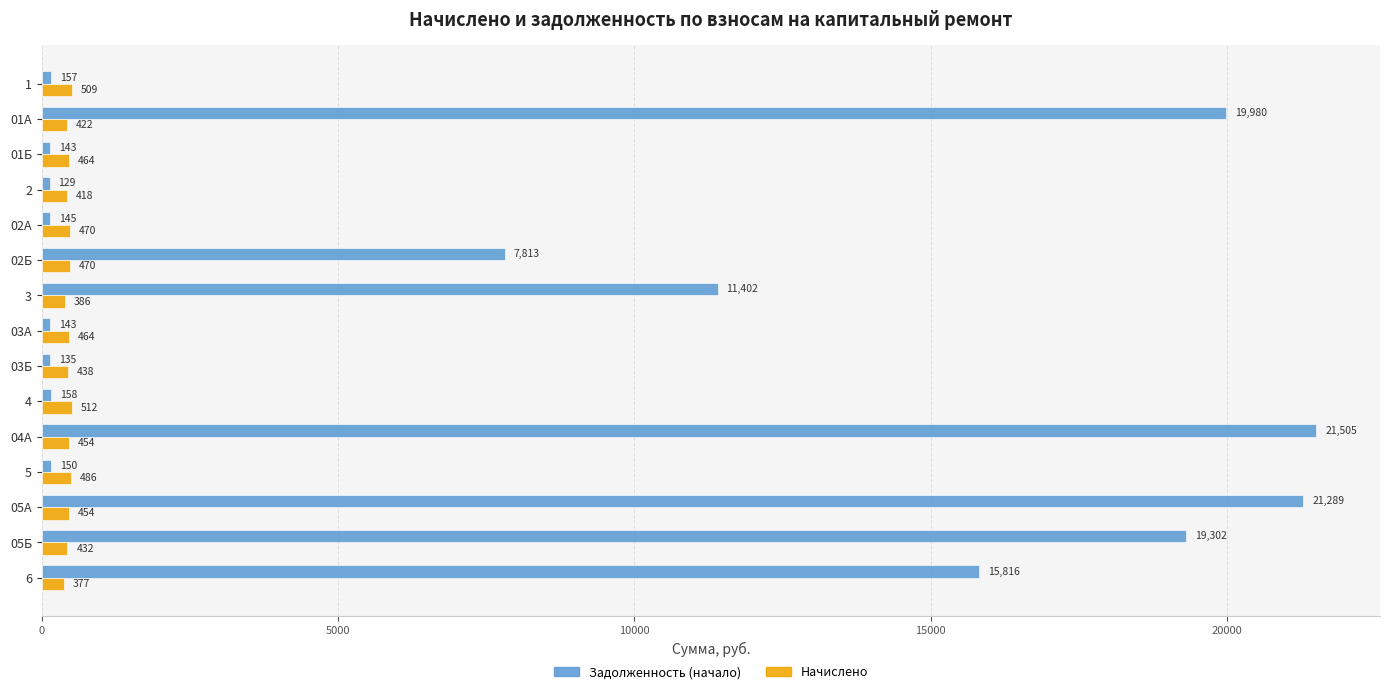

Which category has the lowest value in the Задолженность (начало) series?

2